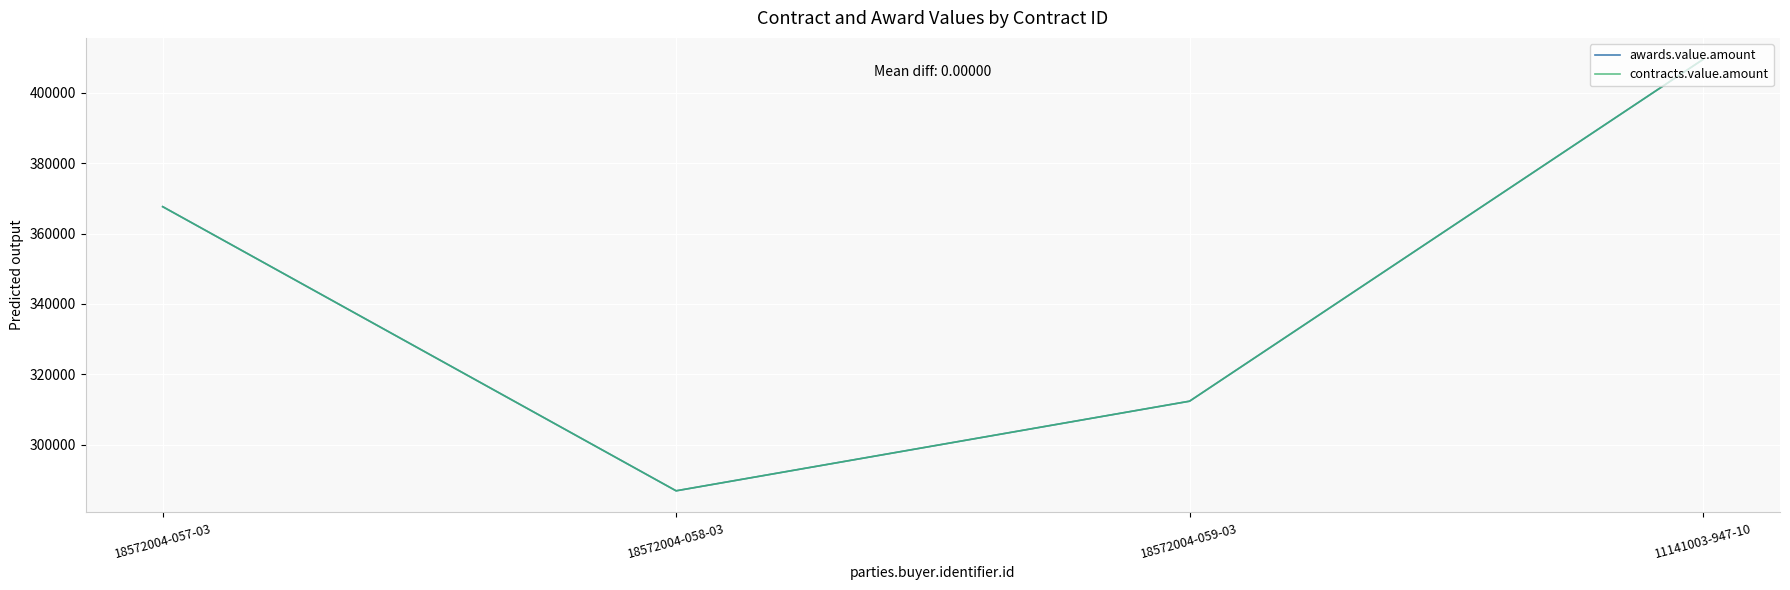

Rank the series by their maximum value, from lowest to highest.

awards.value.amount, contracts.value.amount